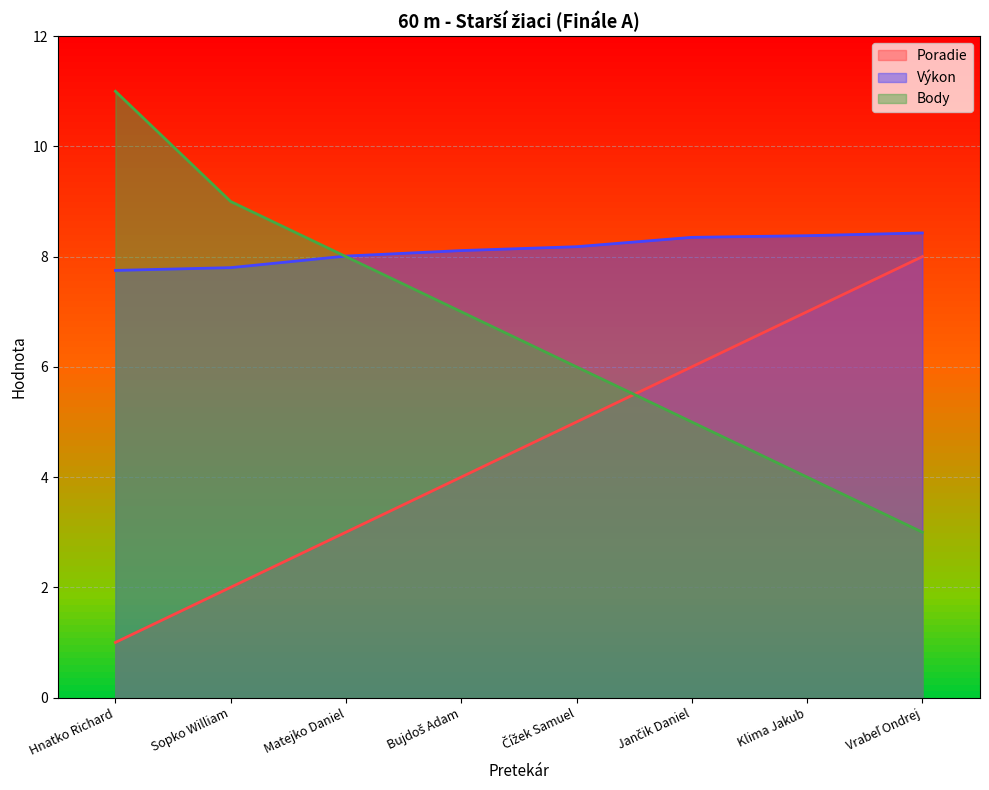

What is the sum of all Body values?

53.0